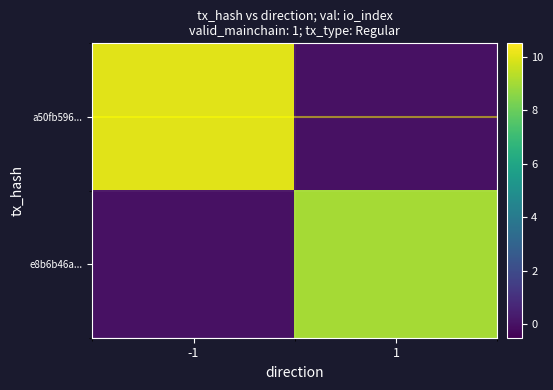

Which label corresponds to the largest value in the chart?

-1